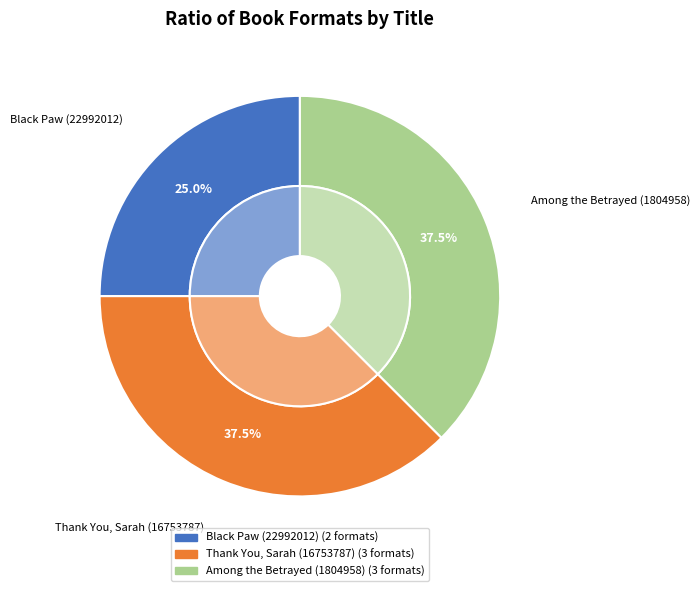

Count the number of slices in the pie.

3